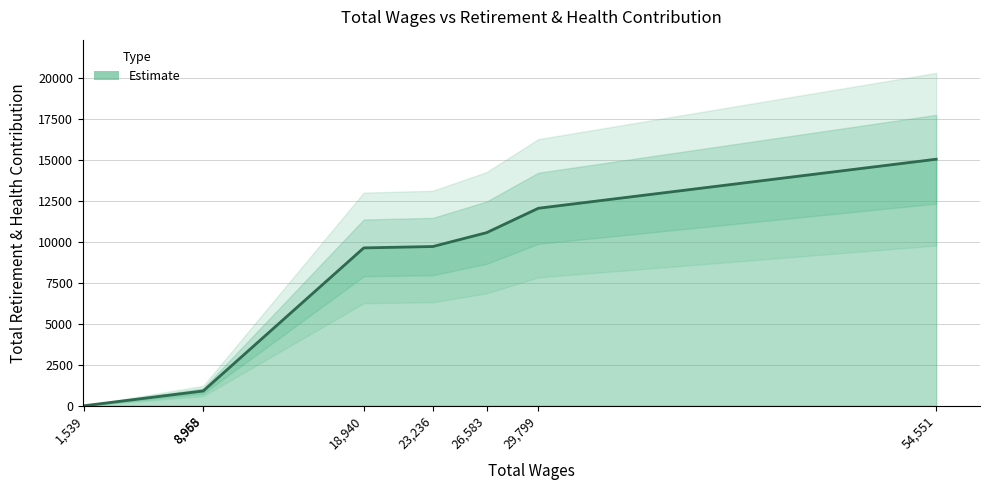

What is the sum of all values?

58811